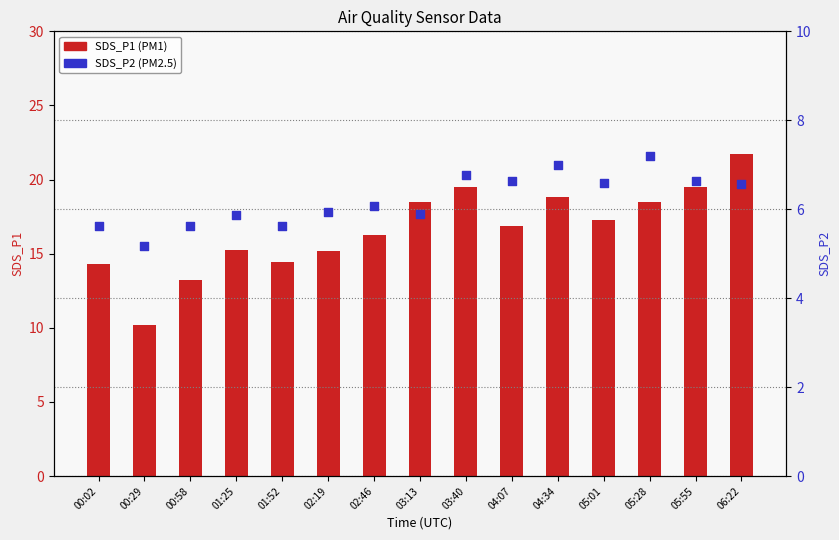

What is the total value across all series at 00:29?

15.4